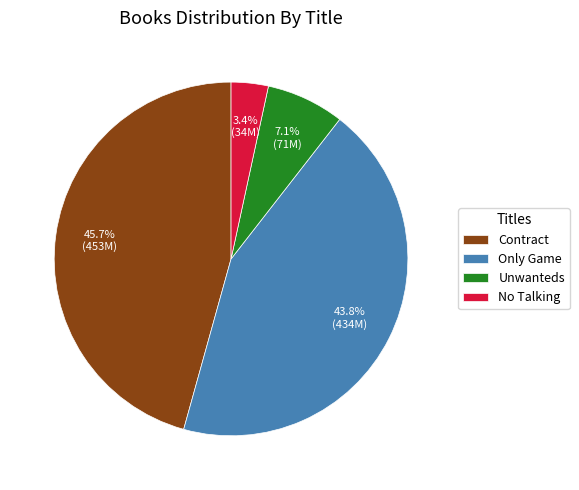

What portion of the pie excludes Only Game?

56.2%